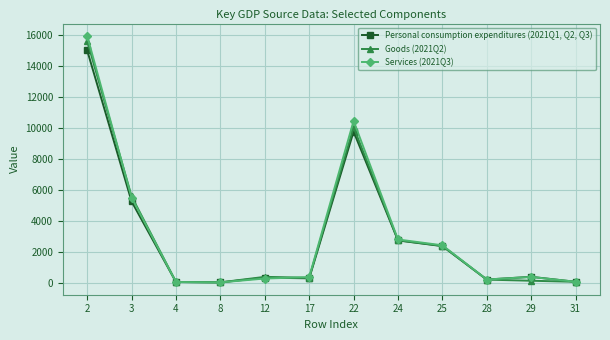

Which series has the largest range (max minus min)?

Services (2021Q3)